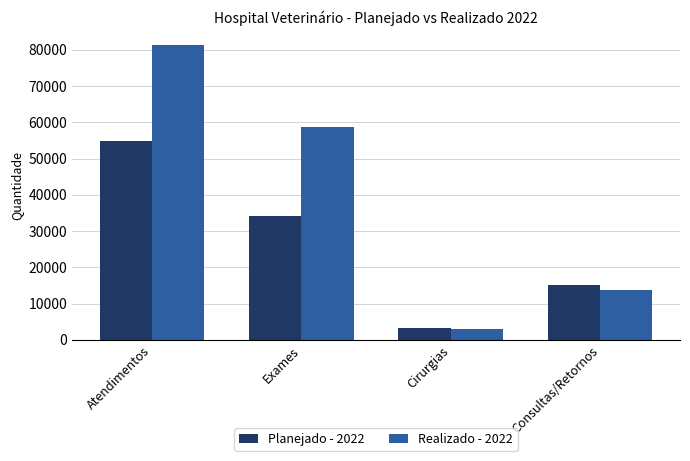

Reading left to right, list all the values displayed in this chart.

Planejado - 2022: 54749.9	34060.0	3253.0	15118.9
Realizado - 2022: 81215.0	58671.0	3040.0	13733.0